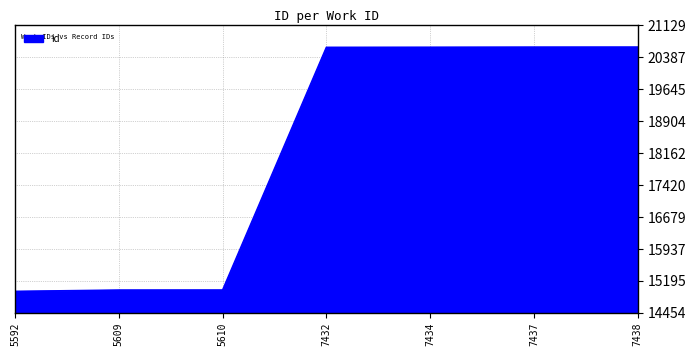

What is the average value?

18204